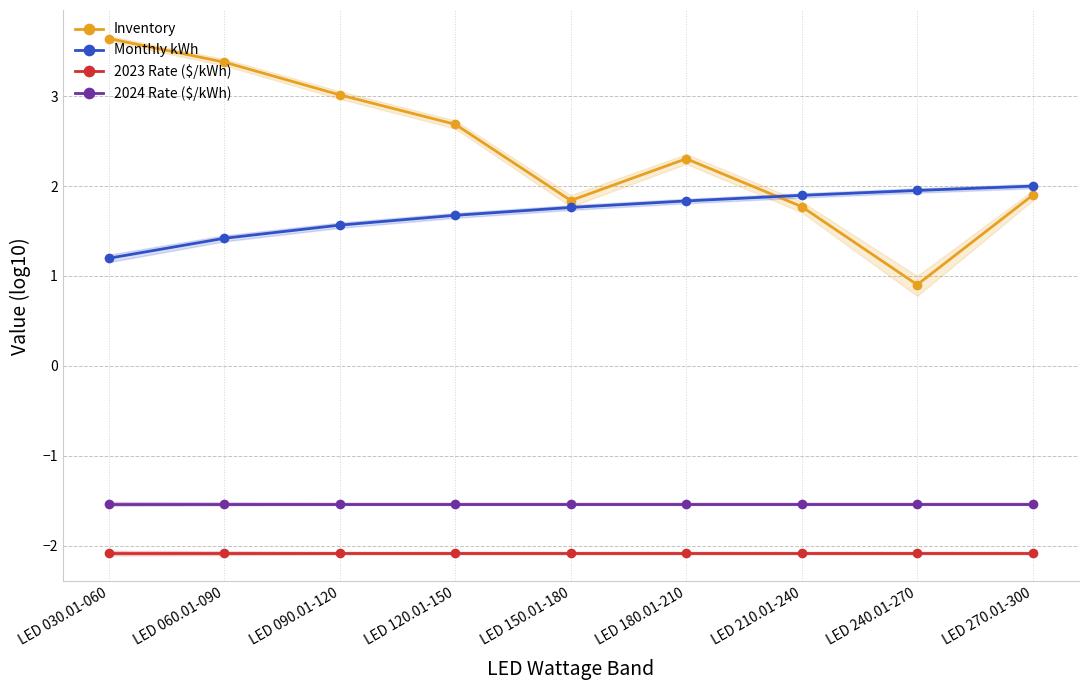

What is the value of the 2024 Rate ($/kWh) point at the 6th from the left?

-1.5